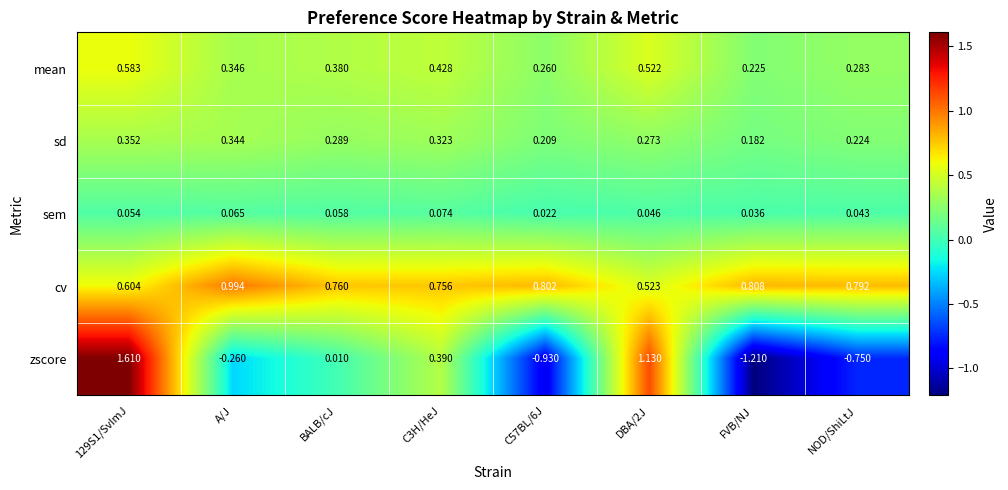

At which category does the chart reach its minimum across all series?

FVB/NJ